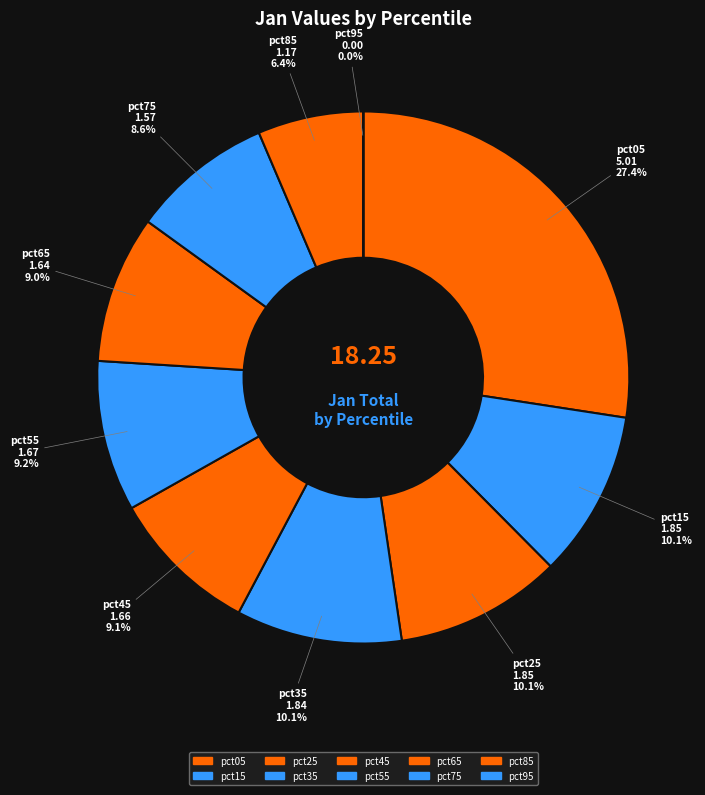

To the nearest percent, what percentage of the pie is pct35?

10%